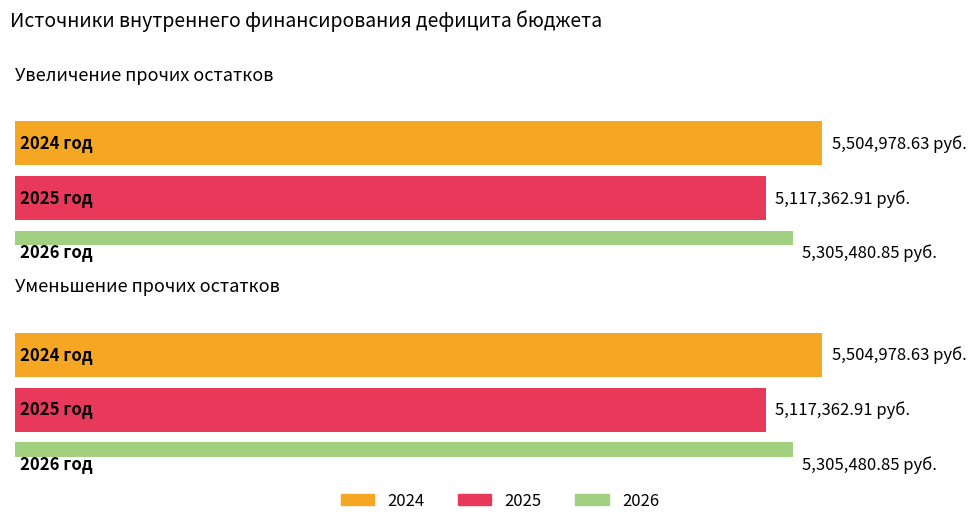

Rank the series by their average value, from highest to lowest.

2024, 2026, 2025